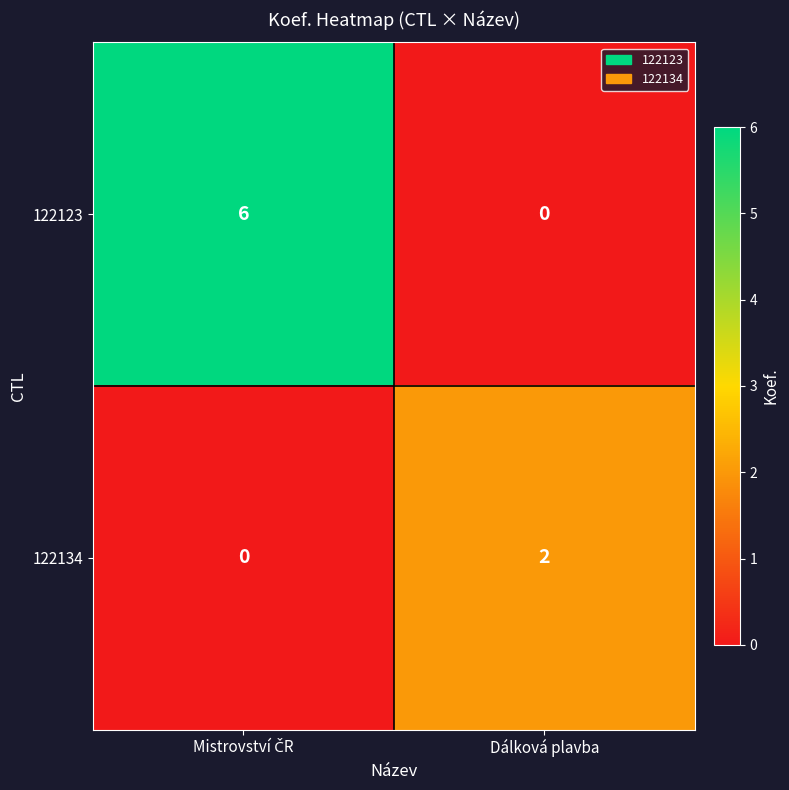

The 122123 series shows 3 at Dálková plavba. True or false?

False